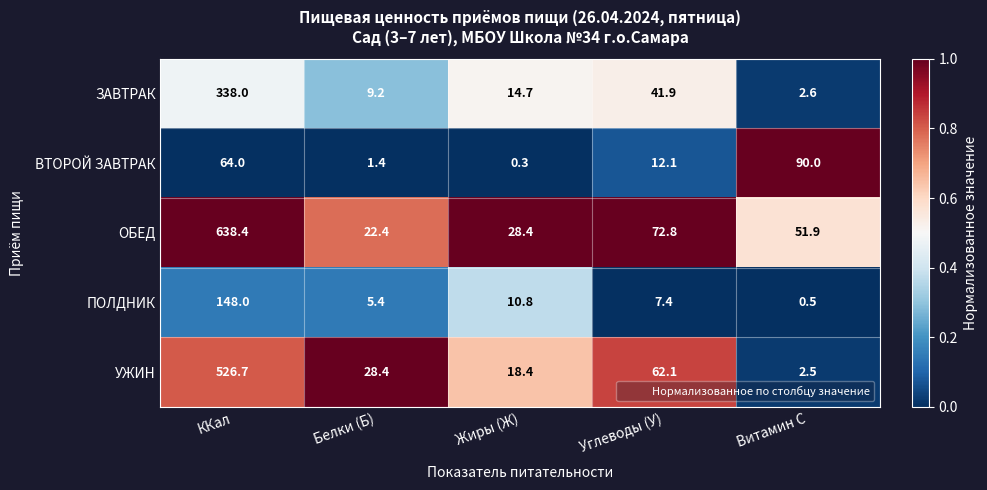

How many series are shown in this chart?

5